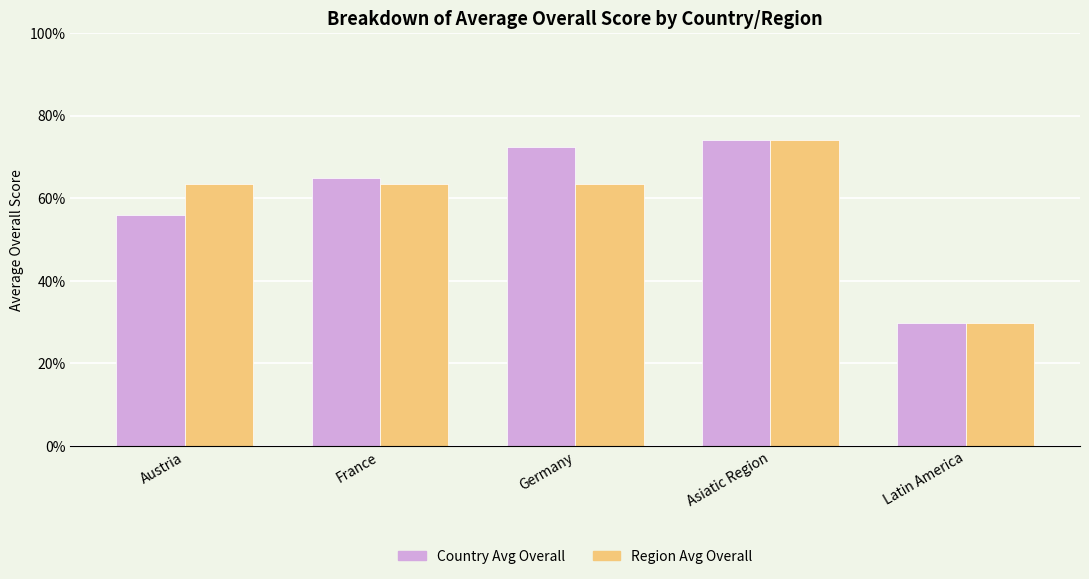

At which category is the sum across all series the highest?

Asiatic Region